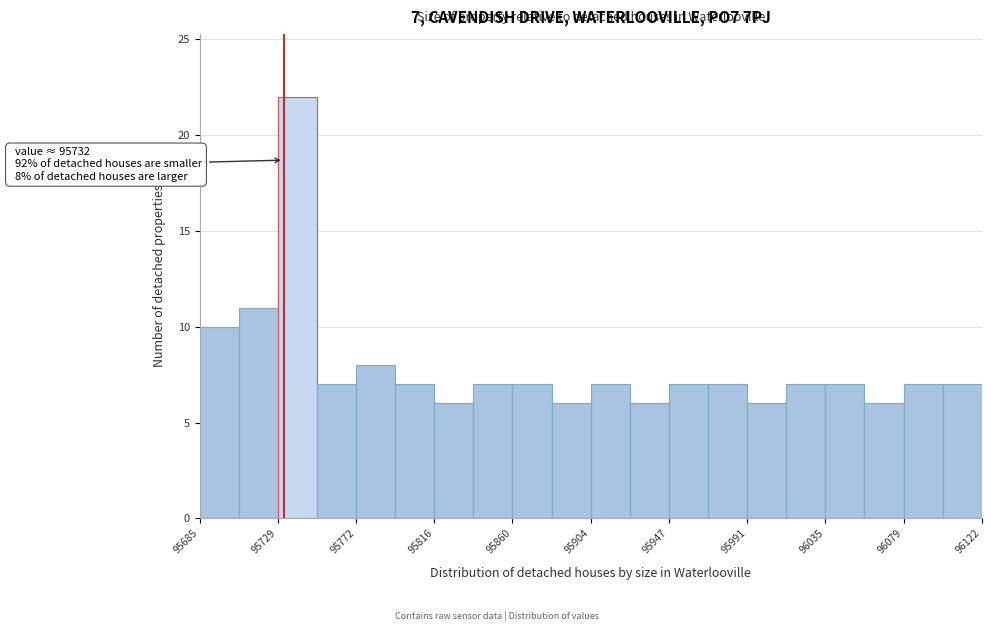

Which range on the x-axis has the tallest bar?

95730 to 95750